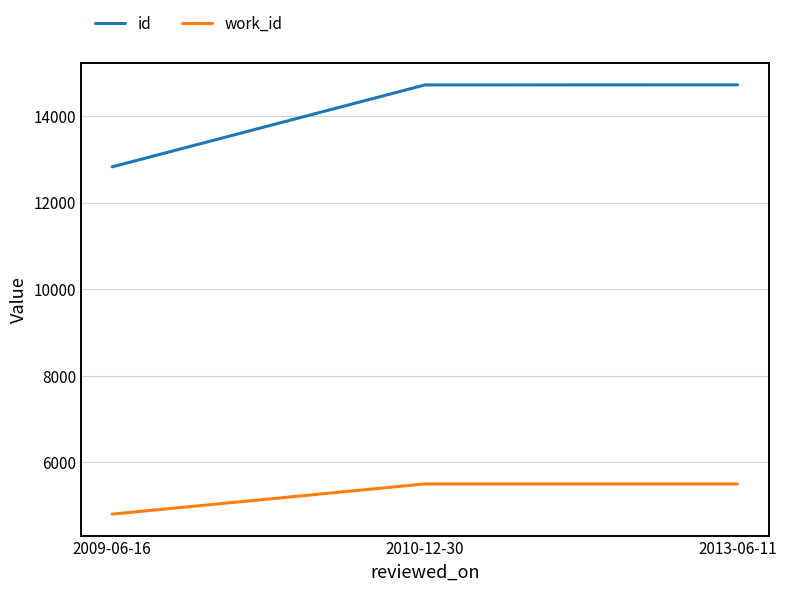

What value does the work_id series have at 2009-06-16?

4803